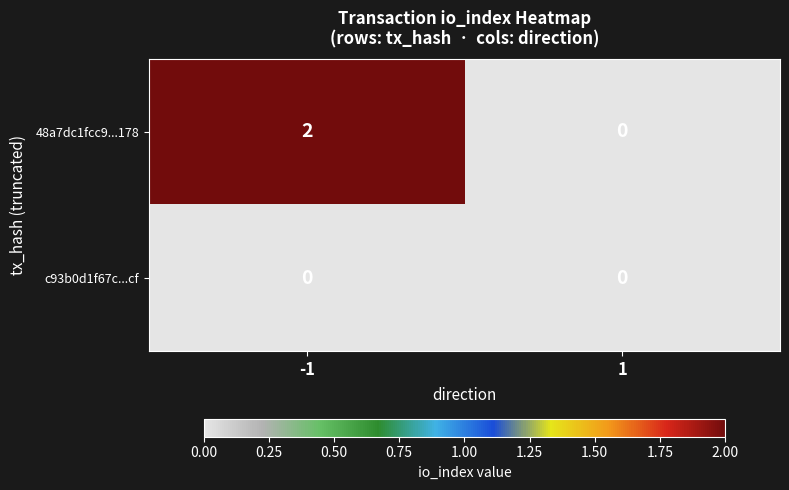

How many values in the 48a7dc1fcc9...178 series are below 2?

1